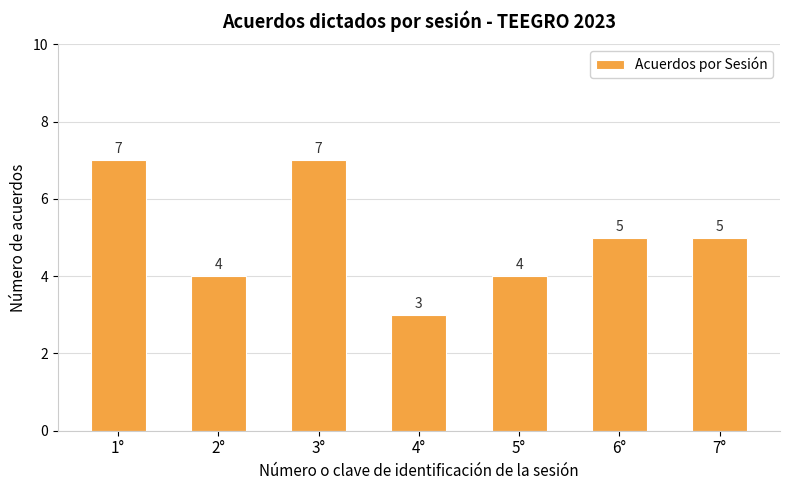

What is the value of the 6th bar from the left?

5